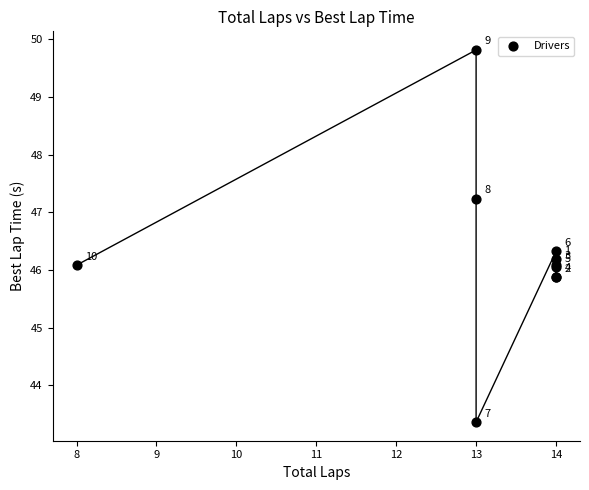

What Y value in the scatter plot is closest to 46?

46.0